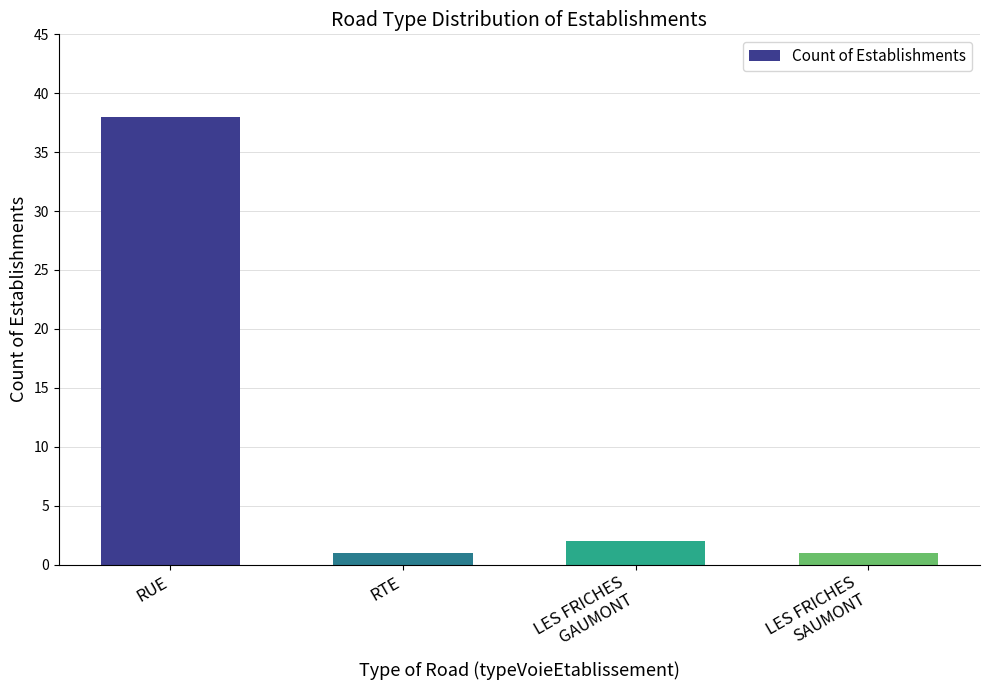

Approximately how many times larger is the value at RTE compared to LES FRICHES
GAUMONT?

0.5